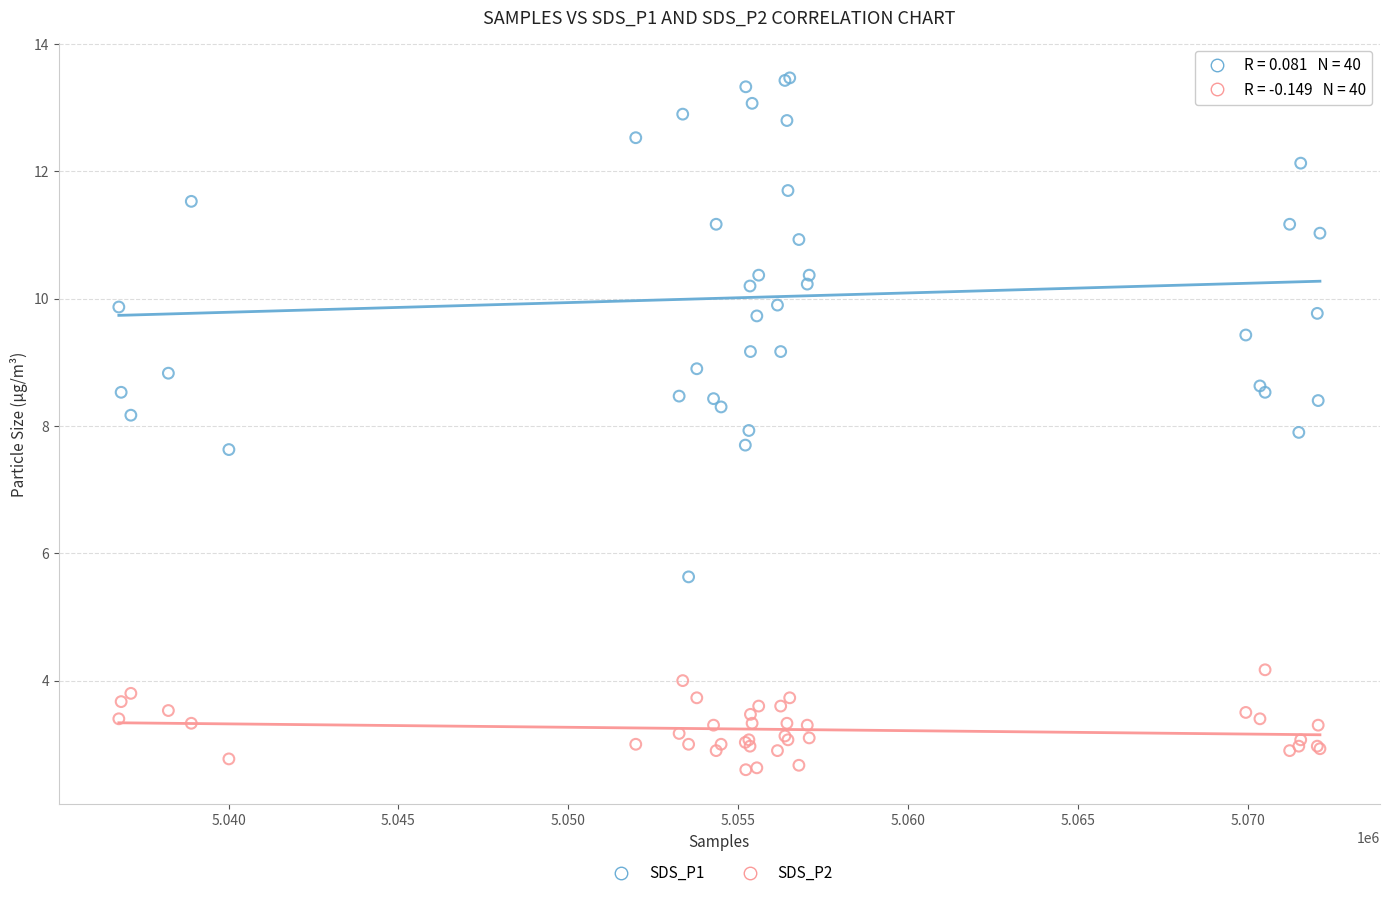

Which series contains the lowest Y value?

SDS_P2